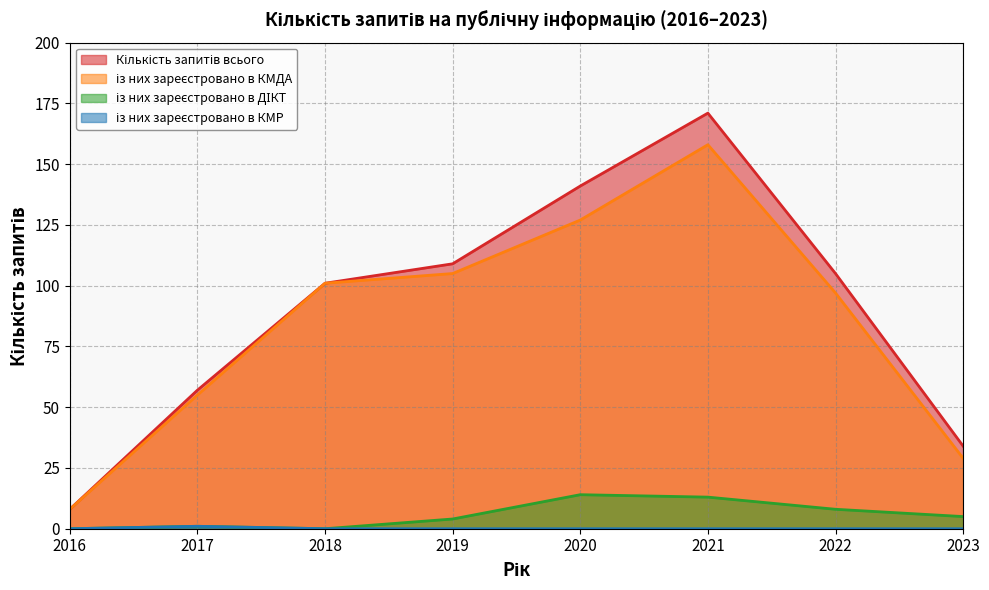

What are all the series names shown in the legend?

Кількість запитів всього, із них зареєстровано в КМДА, із них зареєстровано в ДІКТ, із них зареєстровано в КМР